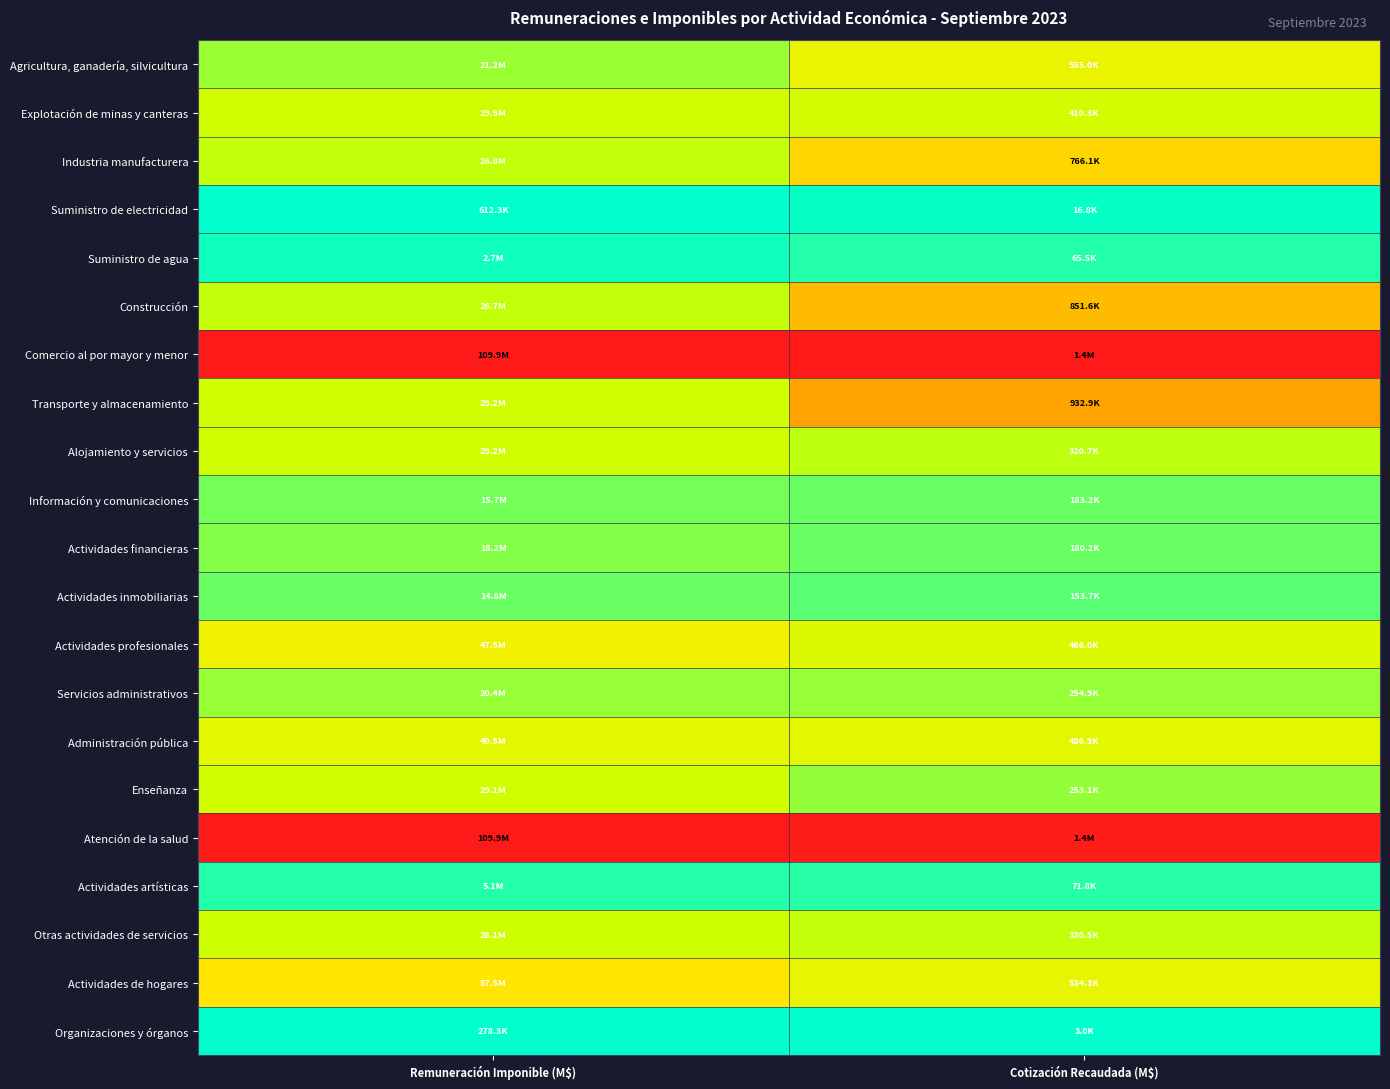

How many categories are shown in the chart?

2